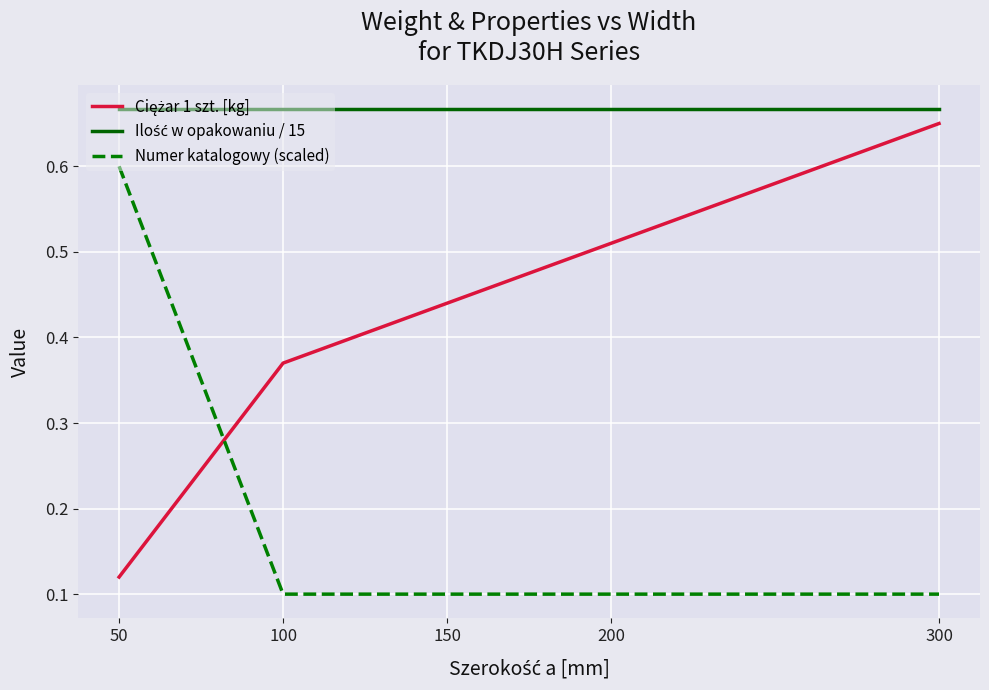

At which category is the sum across all series the highest?

300